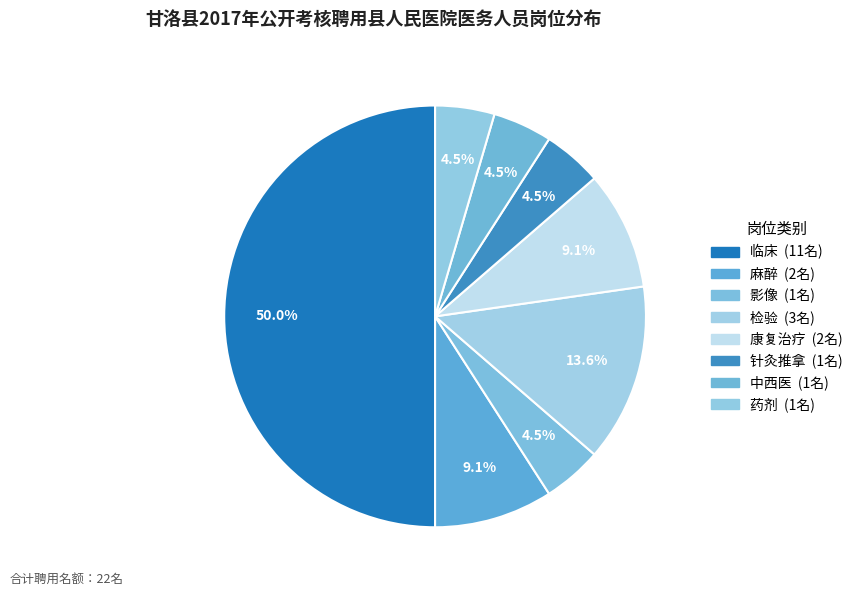

The 药剂 slice represents 5% of the pie. True or false?

True